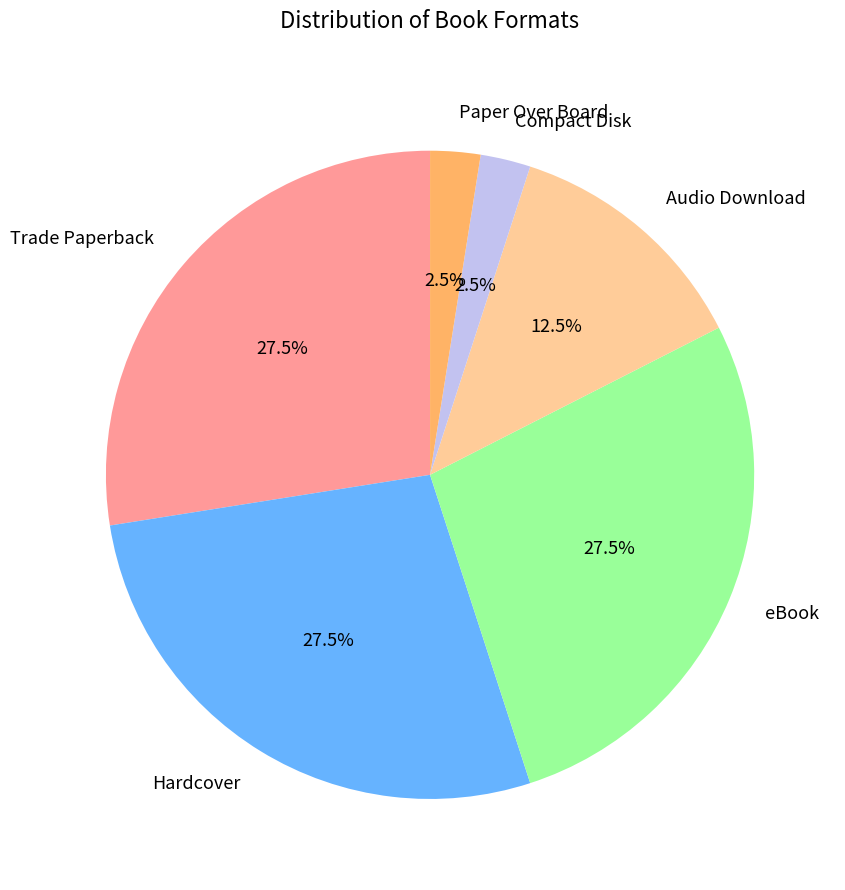

What is the ratio of the value at Trade Paperback to the value at Audio Download?

2.2